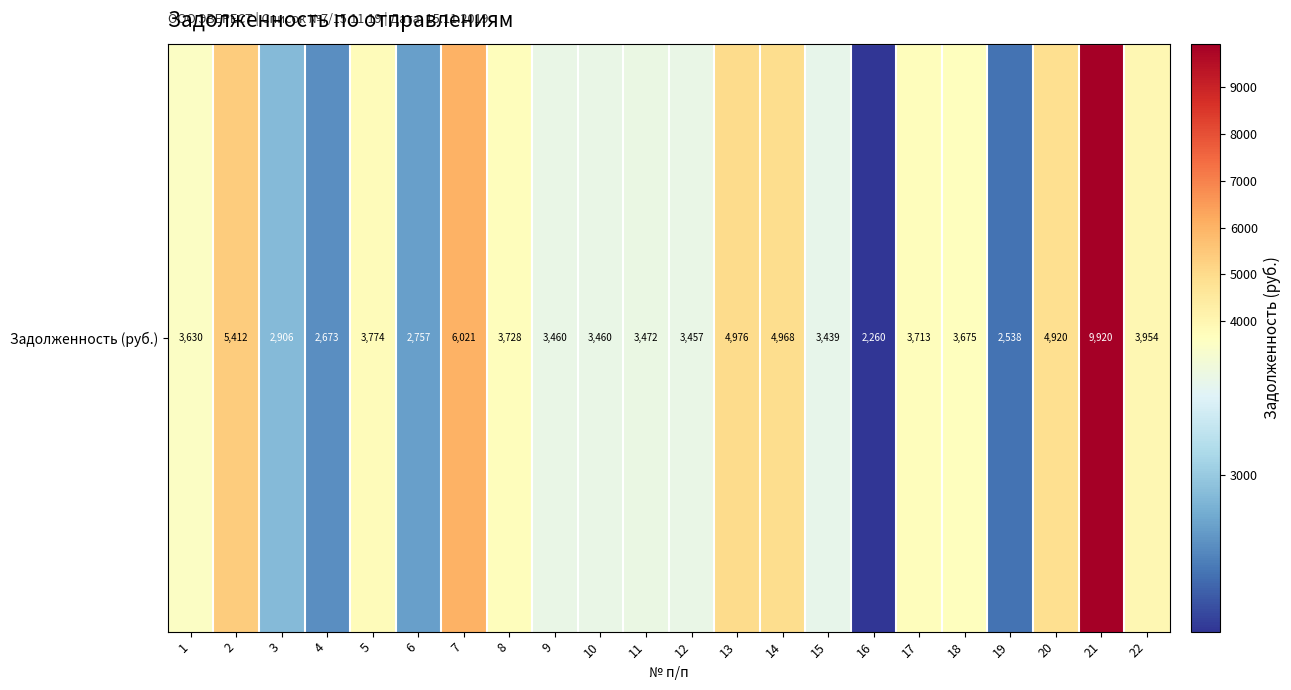

Approximately how many times larger is the value at 8 compared to 19?

1.5